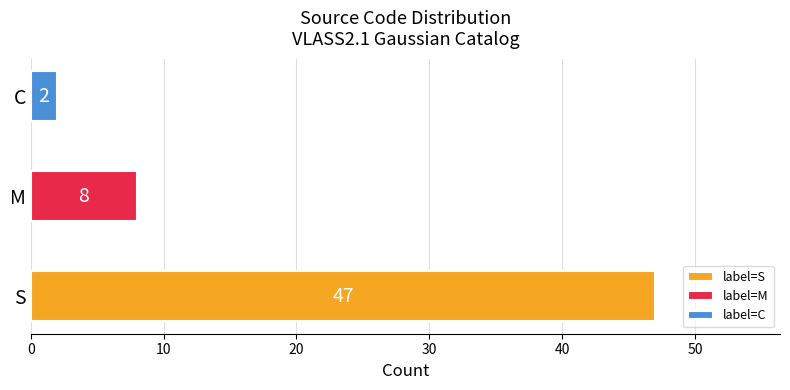

Which has a higher value, S or M?

S